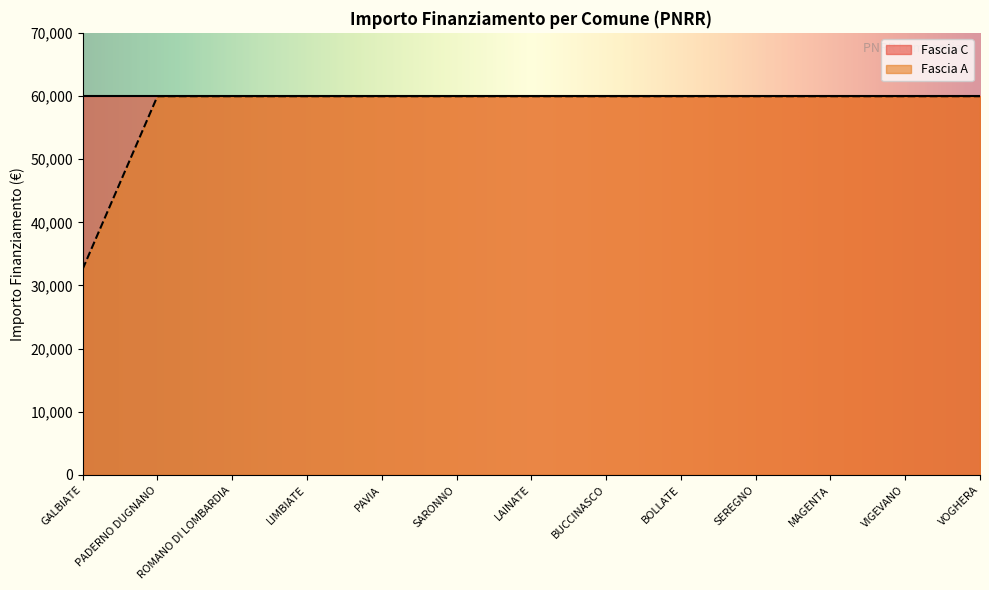

True or false: the data shows 92744 at BUCCINASCO.

False